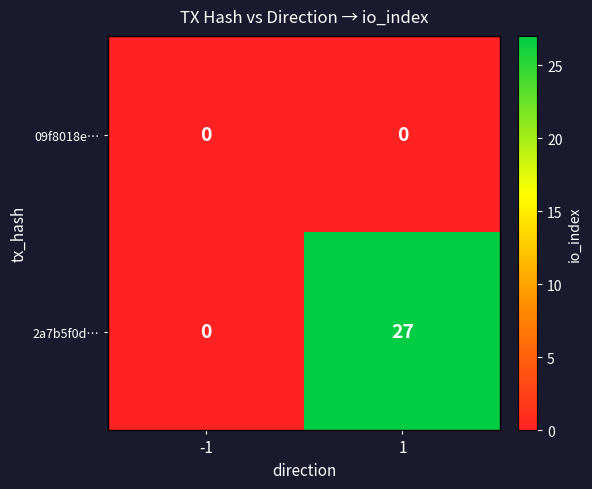

What is the difference between the highest and lowest values at 1?

27